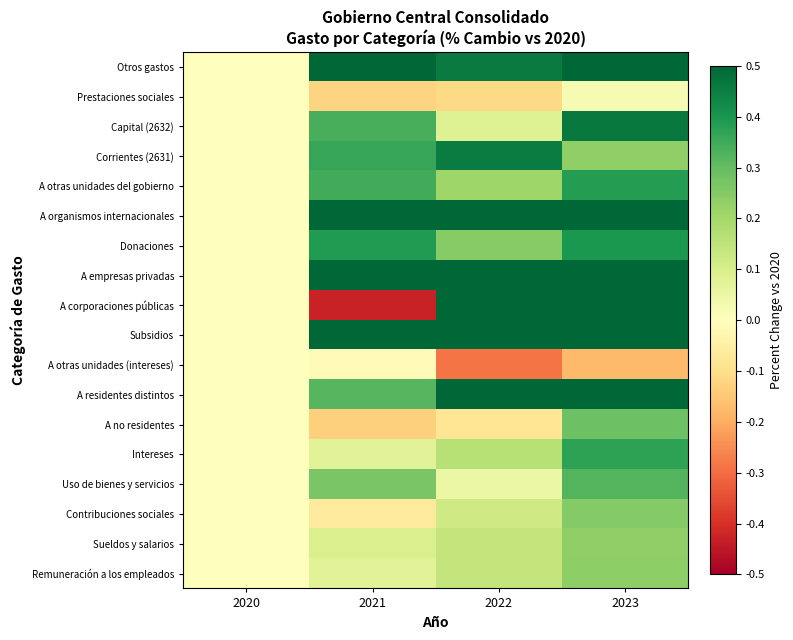

What is the spread (max minus min) of values at 2022?

115.7